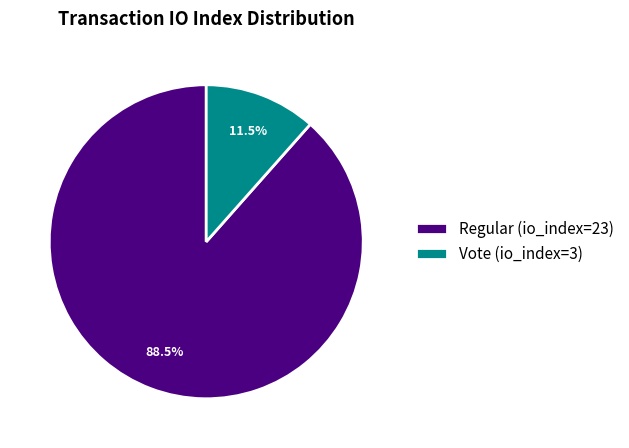

Is there a majority slice in this chart?

Yes